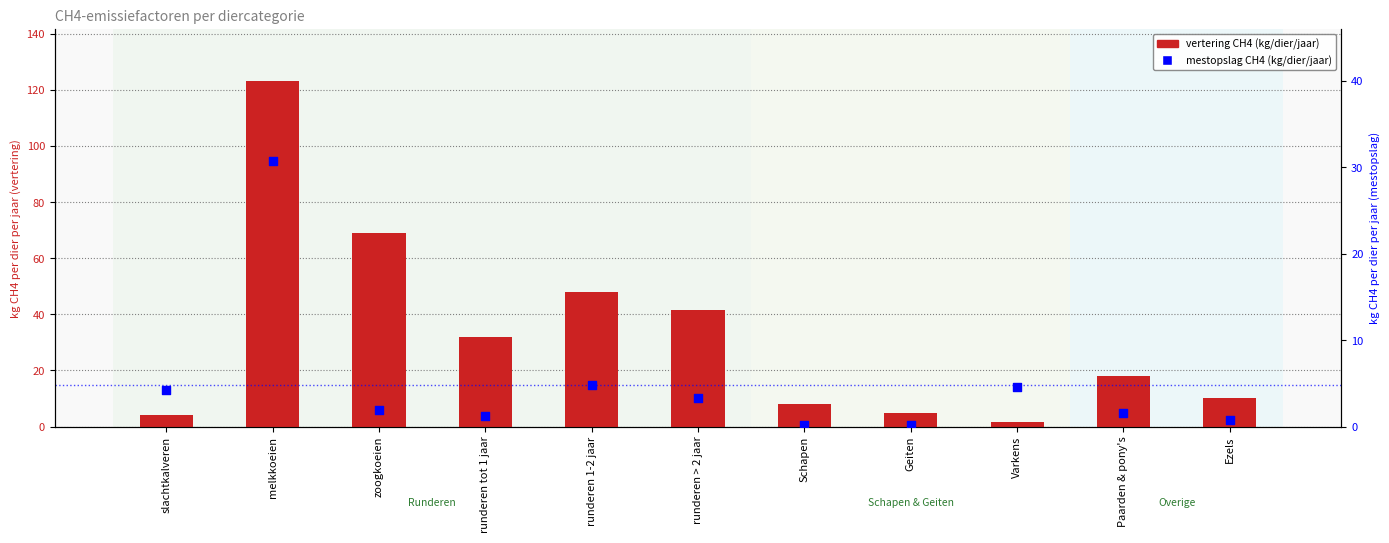

Which series has the largest total across all categories?

vertering CH4 (kg/dier/jaar)